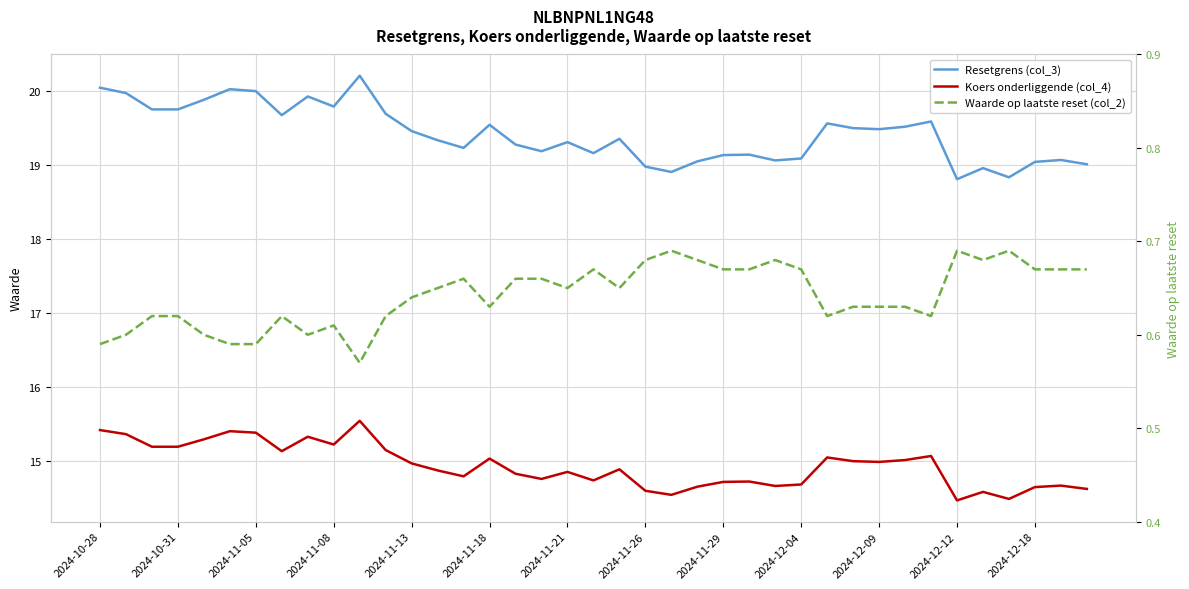

How many values in the Resetgrens (col_3) series exceed 19?

34